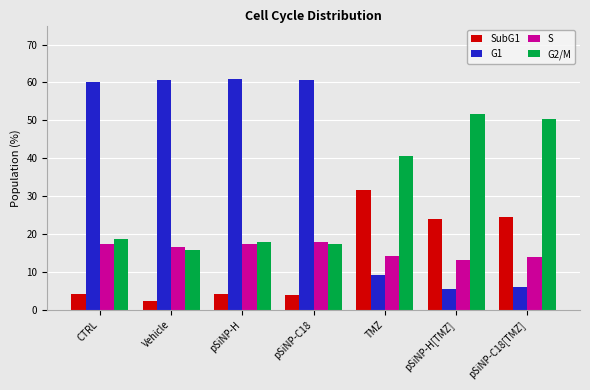

Is it true that S equals 13.2 at pSiNP-H[TMZ]?

True